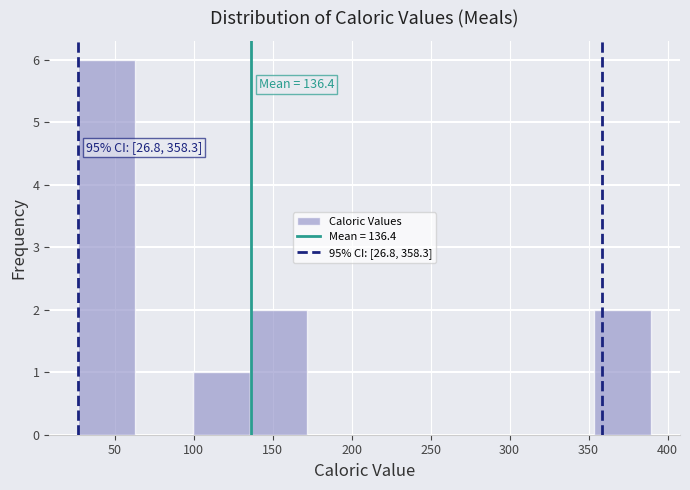

Over which range of the x-axis is the bar tallest?

25 to 65